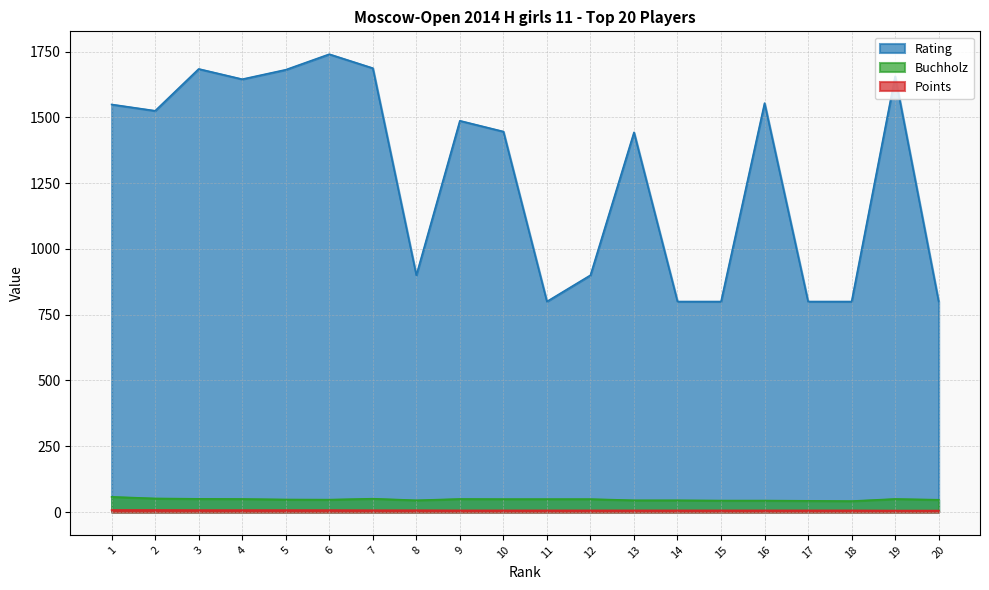

What is the sum of the Rating values at 16 and 12?

2454.0